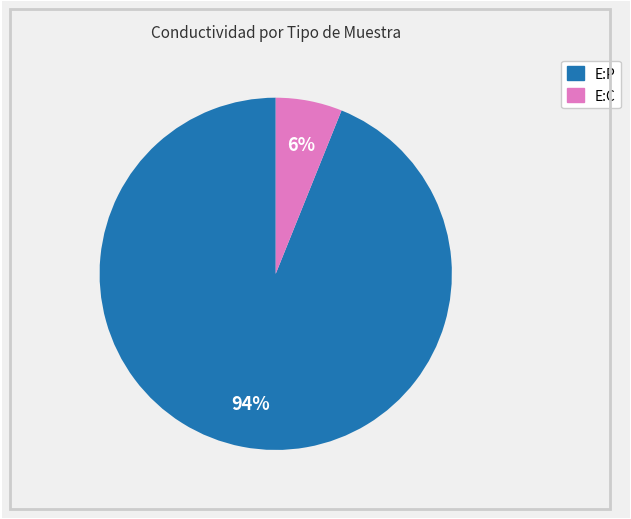

What is the largest slice in the pie chart?

E:P